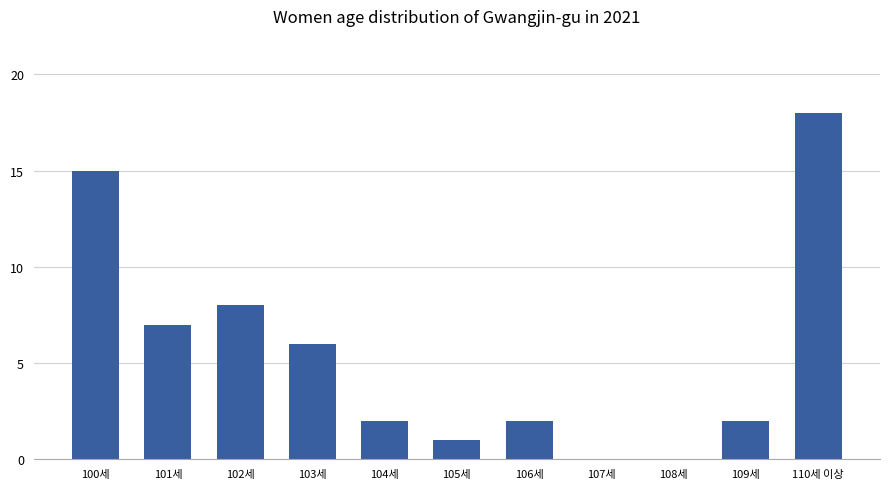

Reading left to right, list all the values displayed in this chart.

100세=15	101세=7	102세=8	103세=6	104세=2	105세=1	106세=2	107세=0	108세=0	109세=2	110세 이상=18